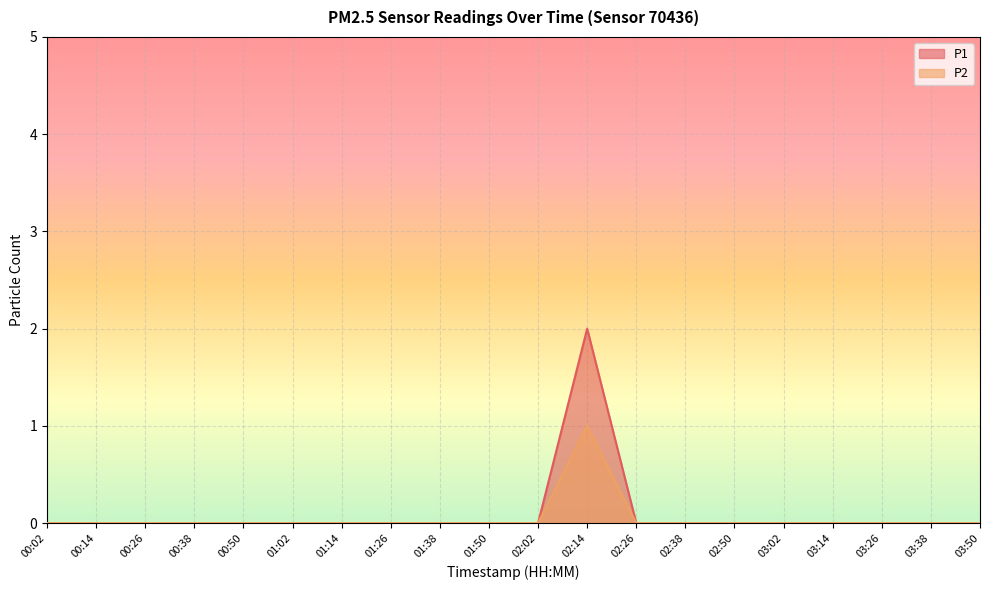

The P2 series shows 0 at 02:26. True or false?

True